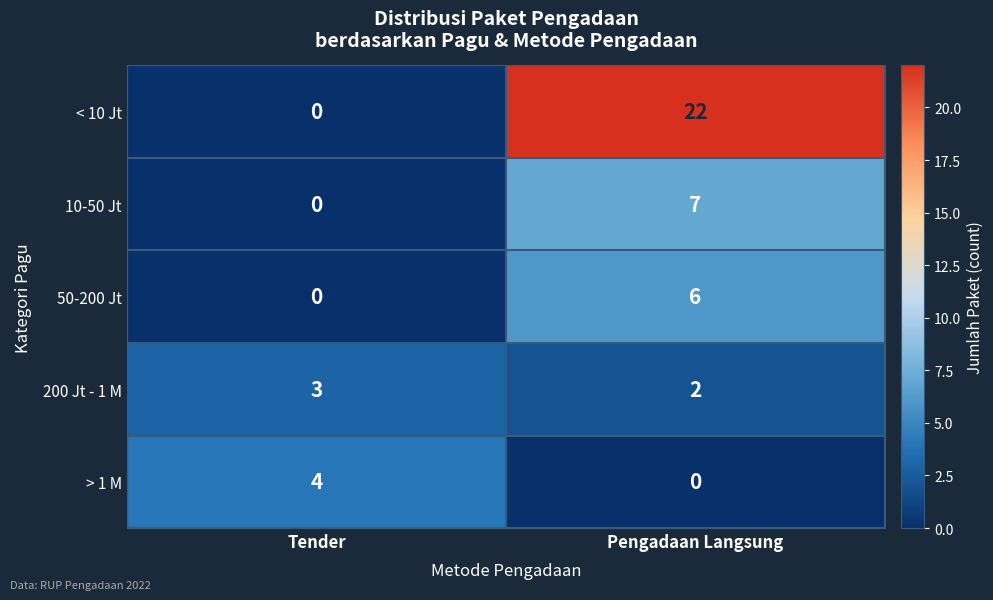

What is the greatest value displayed?

22